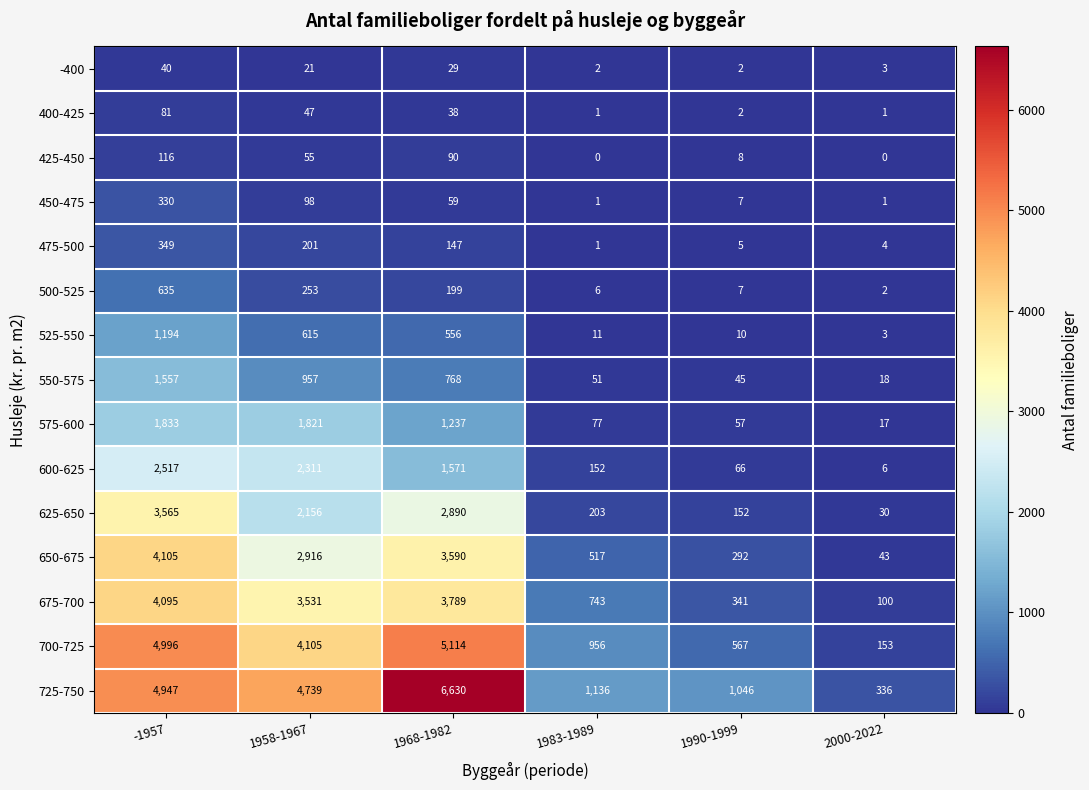

At how many categories does at least one series exceed 2512?

3